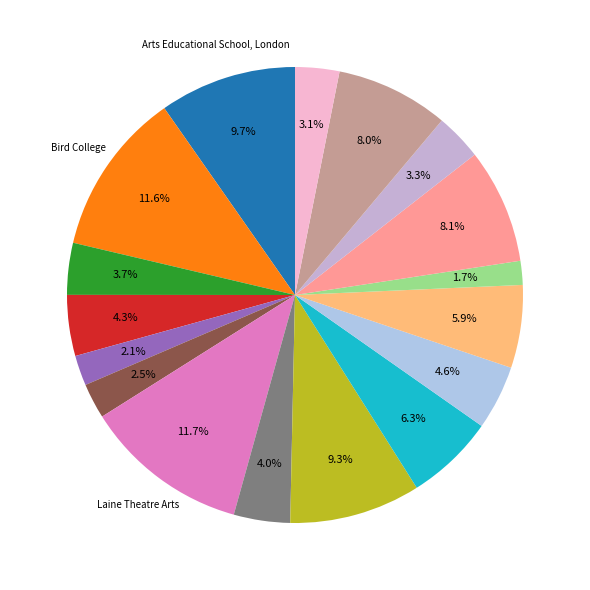

What is the largest slice in the pie chart?

Laine Theatre Arts